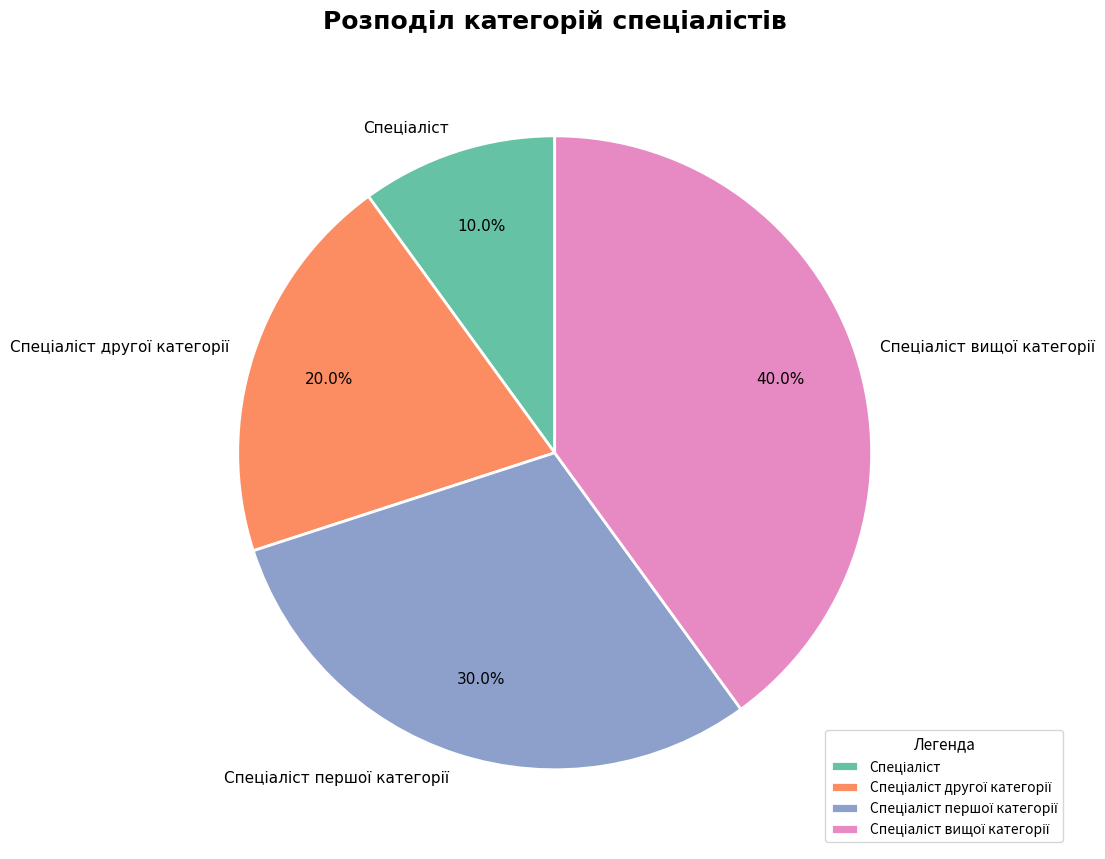

How many slices are in this pie chart?

4